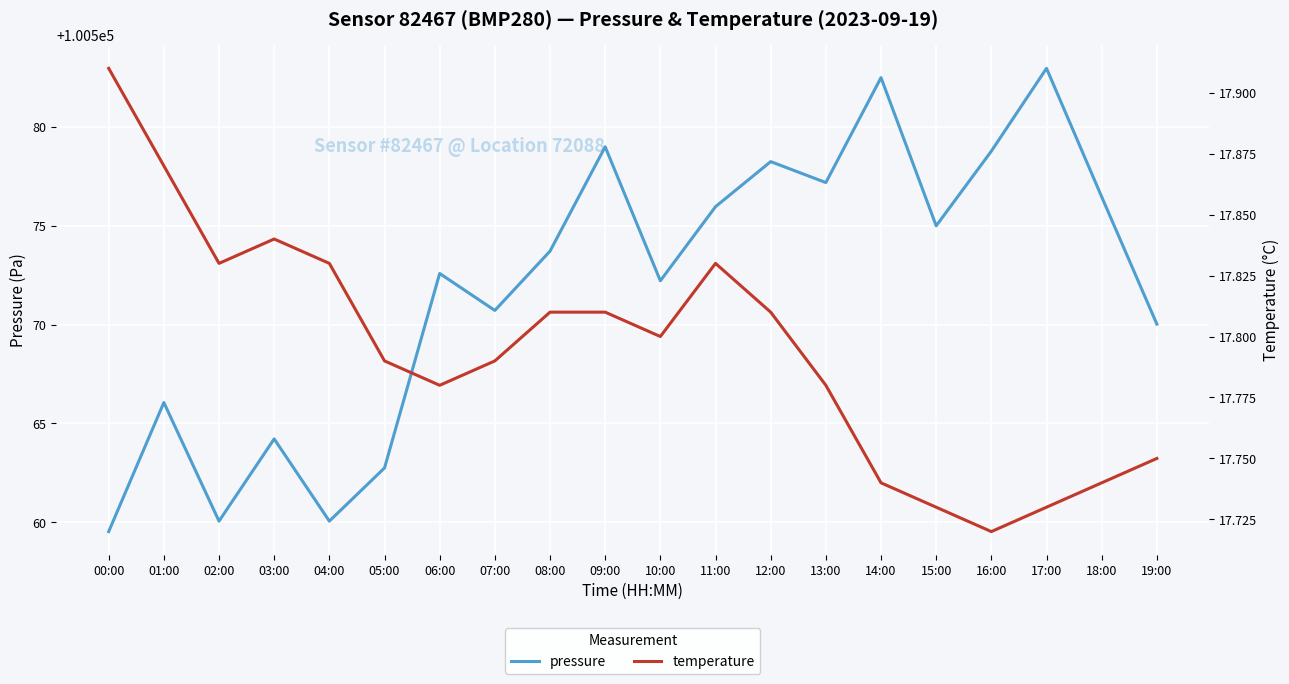

Which category has the lowest value in the temperature series?

16:00